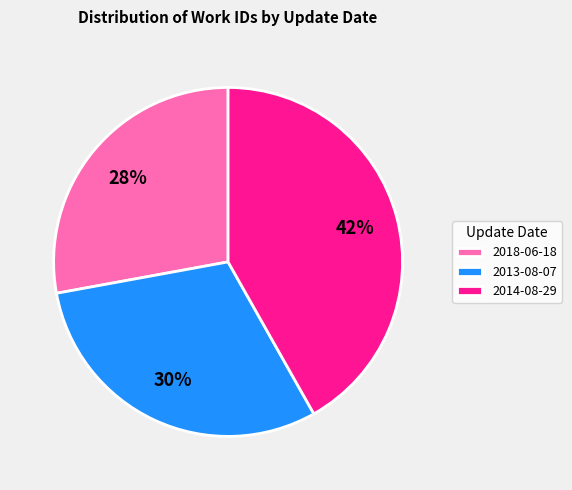

Is it true that 2018-06-18 is 15% of the pie?

False